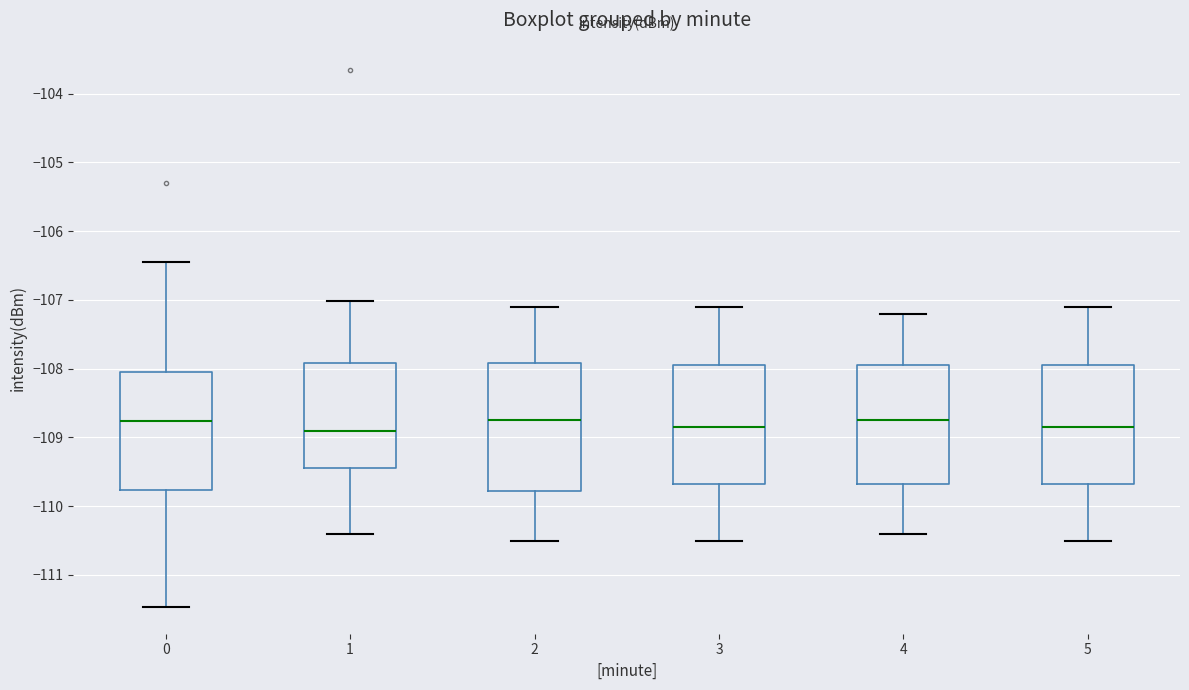

Comparing the boxes themselves (not the whiskers), which one is the tallest?

2